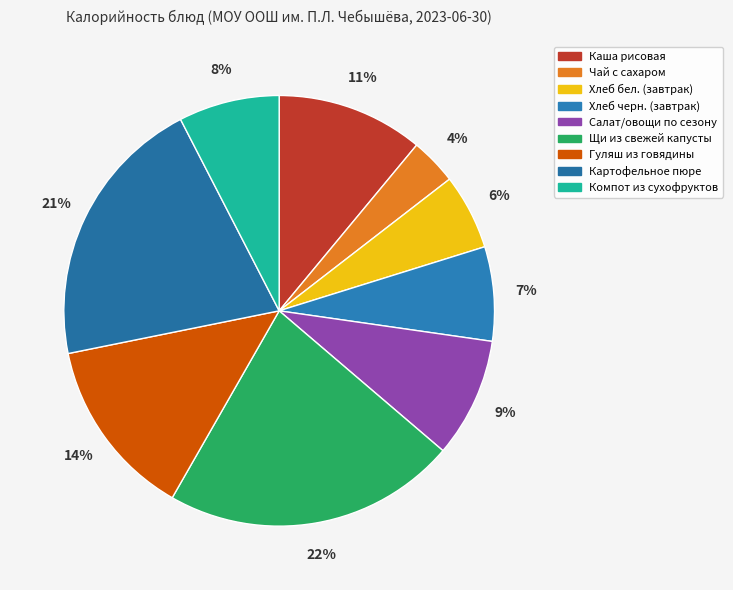

What is the total percentage of Хлеб бел. (завтрак) and Гуляш из говядины?

19.2%